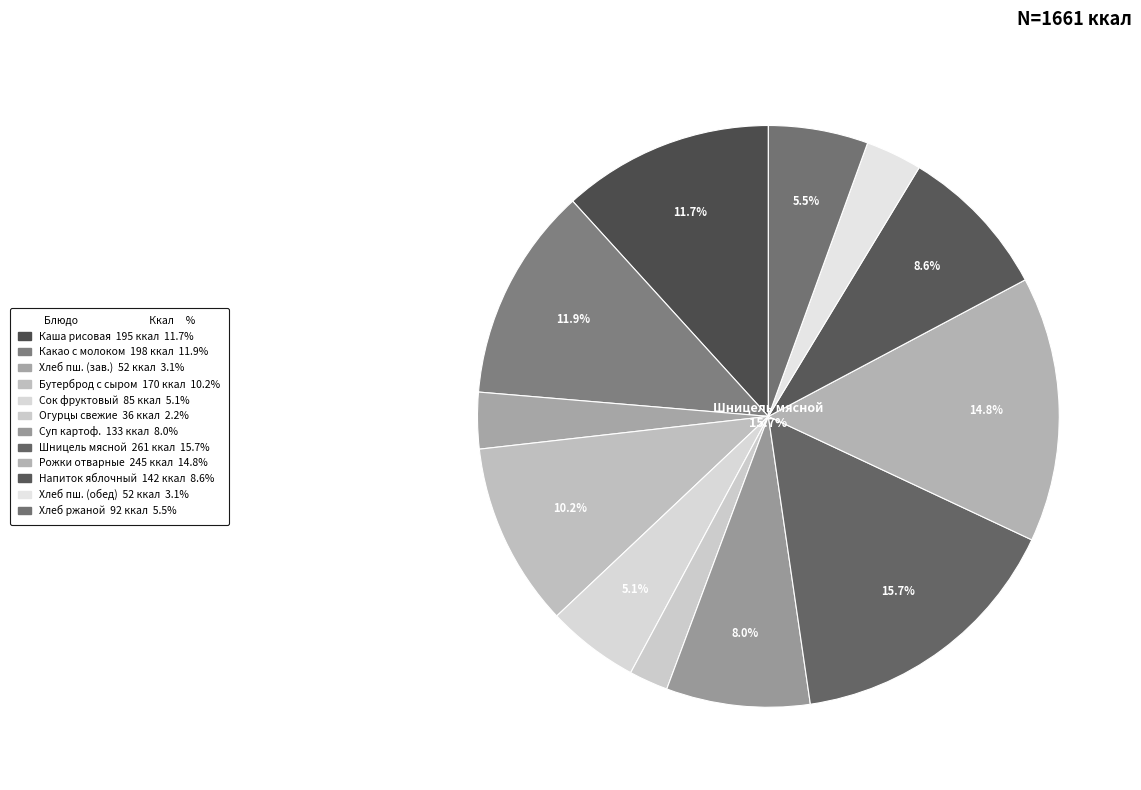

The Суп картофельный рыбный slice represents 23% of the pie. True or false?

False